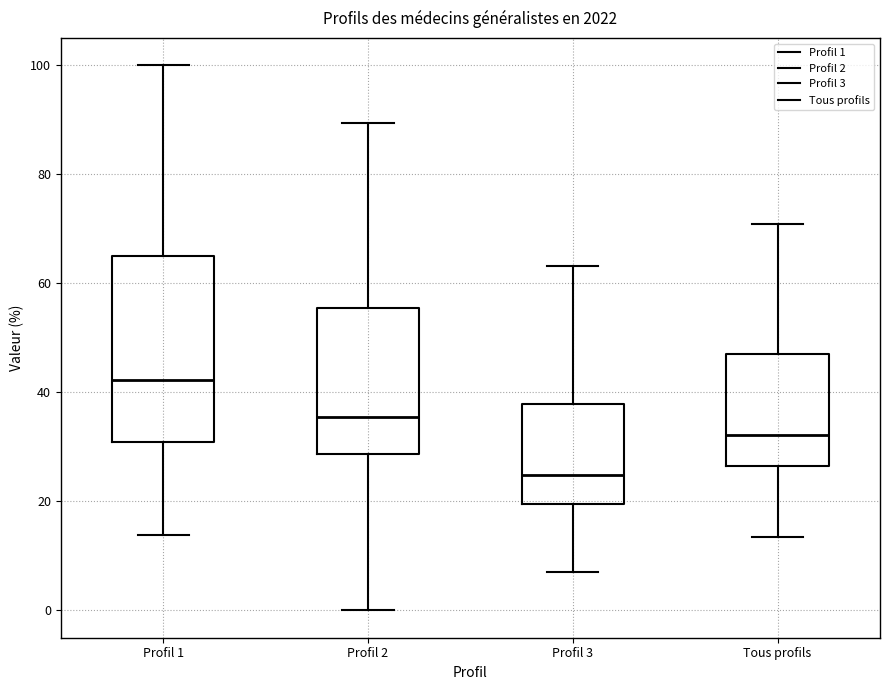

Reading left to right, read every box against the y-axis: the position of its median line, the range the box covers, and the ends of its whiskers. The values are not printed on the chart, so give them approximately, as read against the axis.

Profil 1: median 42, box 30 to 64, whiskers 14 to 100
Profil 2: median 36, box 28 to 56, whiskers 0 to 90
Profil 3: median 24, box 20 to 38, whiskers 8 to 64
Tous profils: median 32, box 26 to 48, whiskers 14 to 70